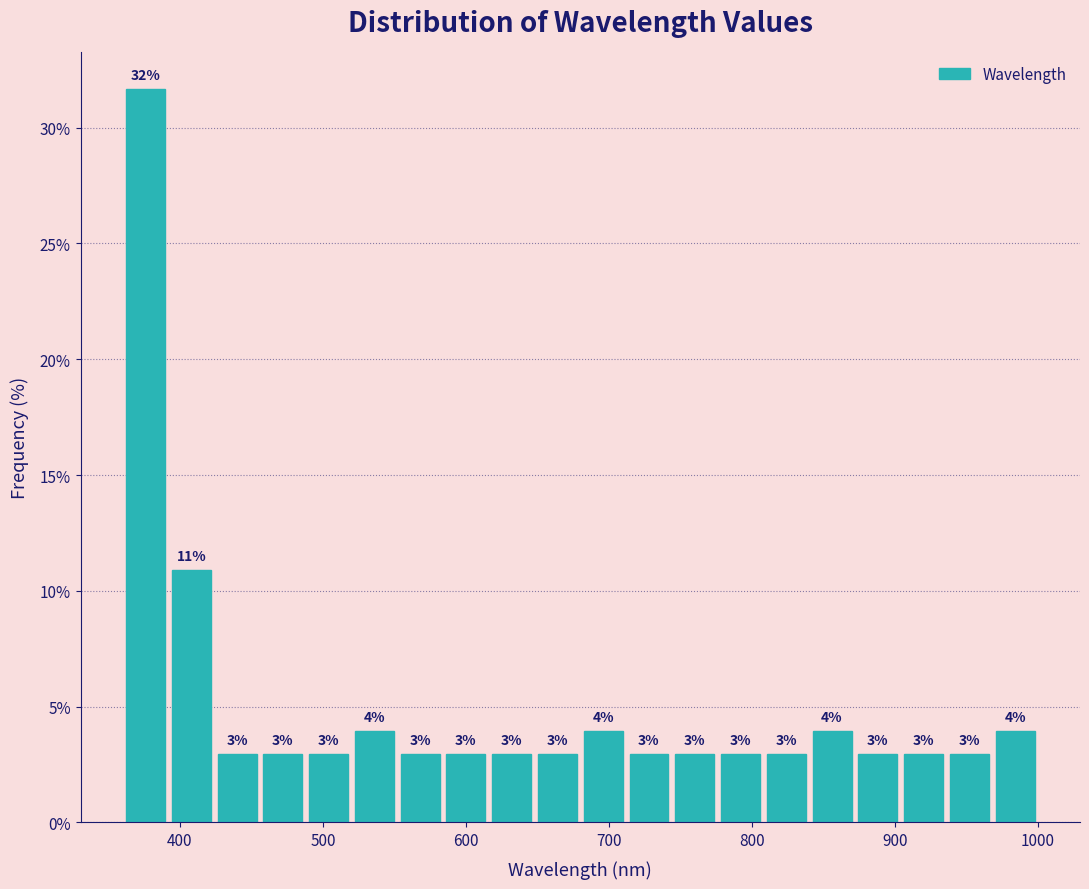

Around what value on the x-axis is the tallest bar? Give the approximate position of its centre, as read against the axis.

380